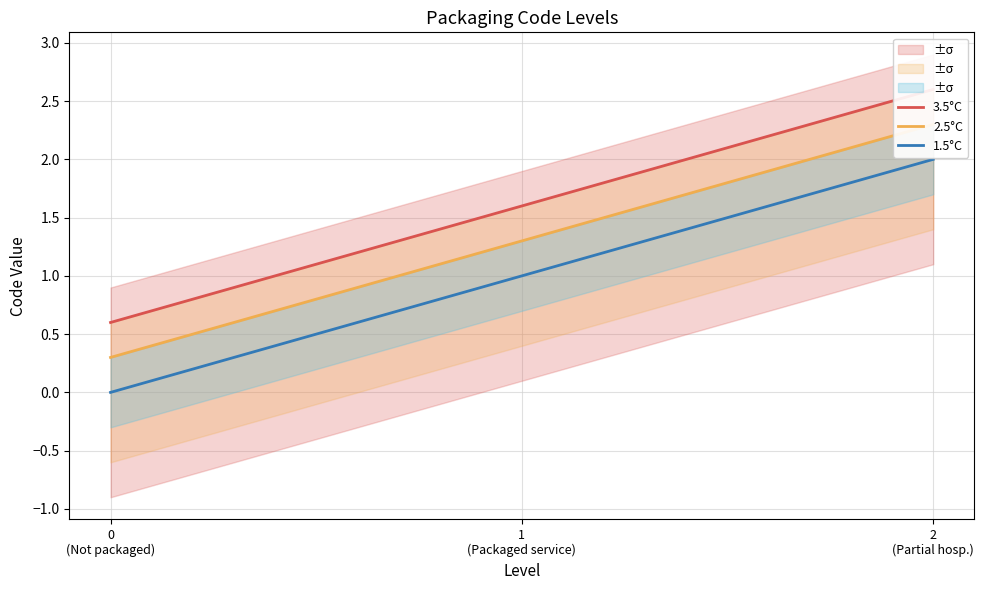

The value of 2.5°C at 0
(Not packaged) is 0.5. True or false?

False